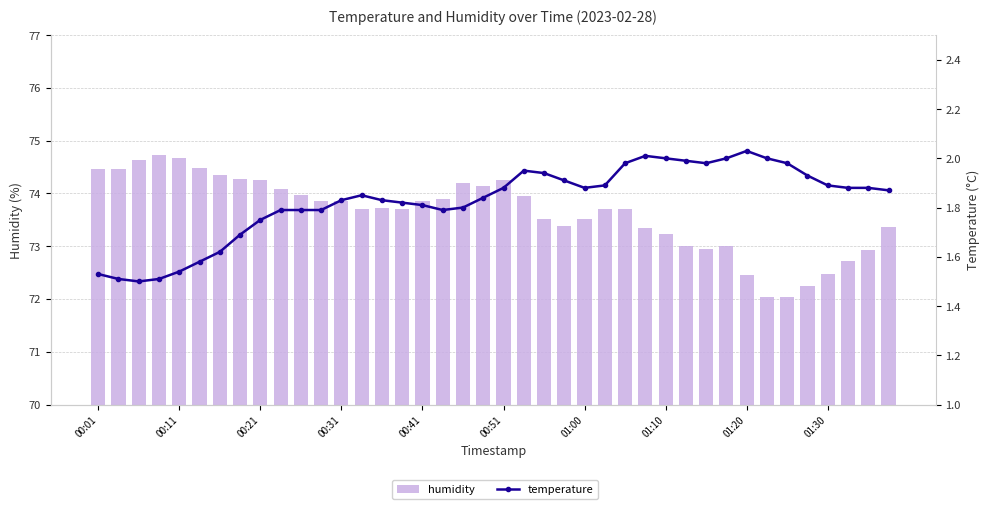

Rank the series by their average value, from lowest to highest.

temperature, humidity